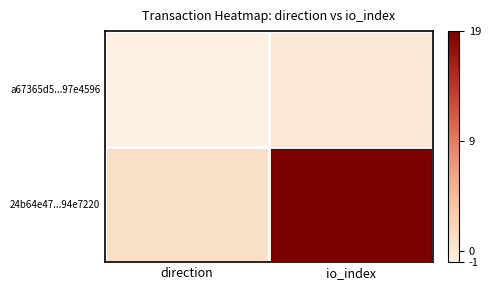

Reading left to right, what are all the values shown in this chart?

a67365d5...97e4596: direction=-1	io_index=0
24b64e47...94e7220: direction=1	io_index=19